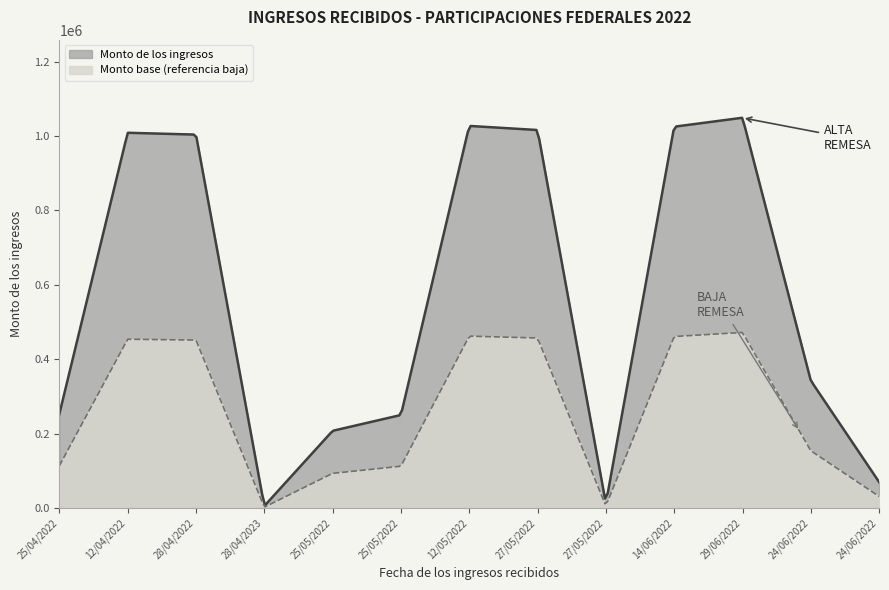

What is the ratio of the value at 24/06/2022 to the value at 28/04/2022?

0.3